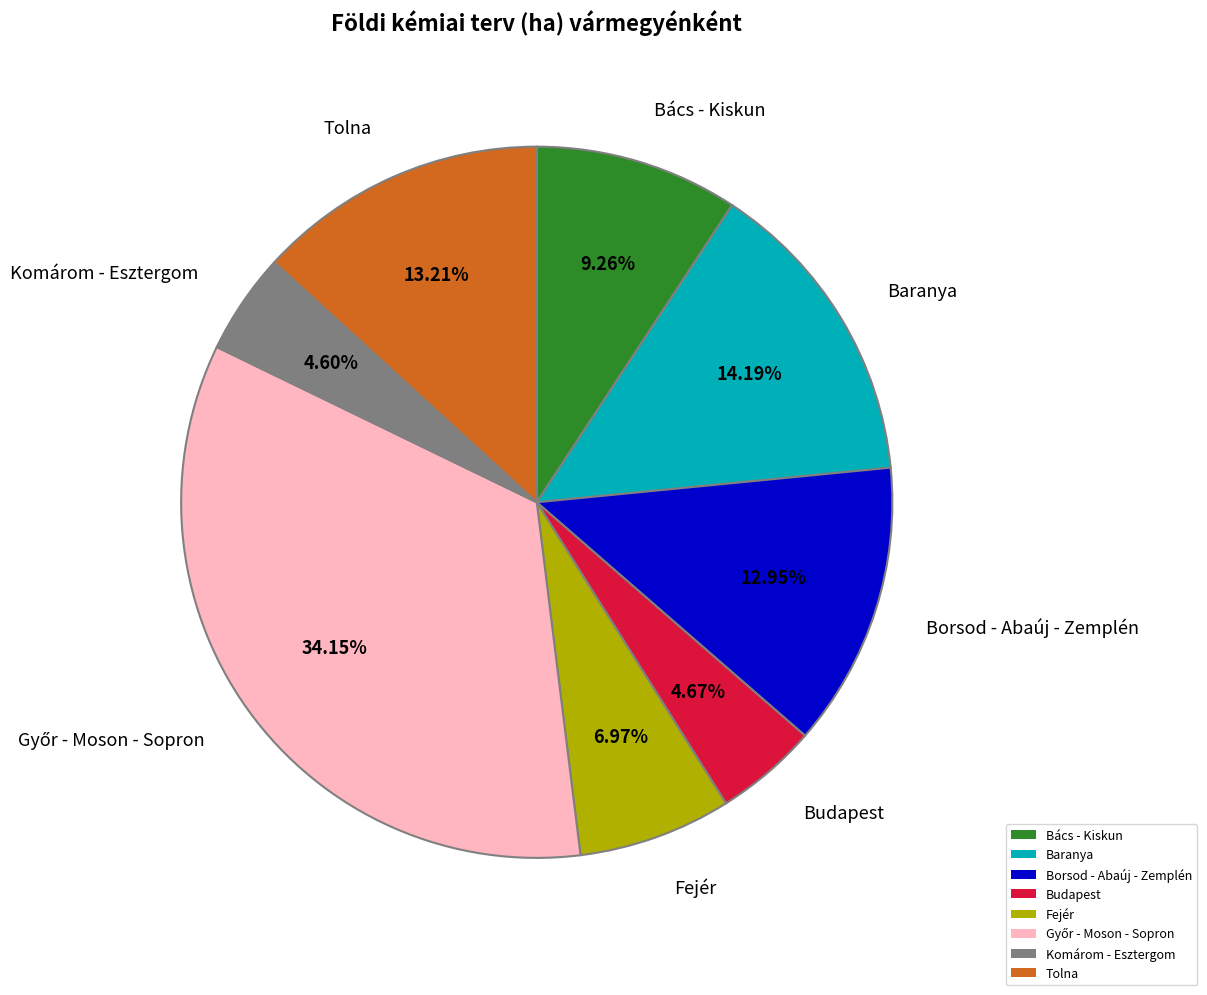

Does Komárom - Esztergom account for over 50% of the chart?

No